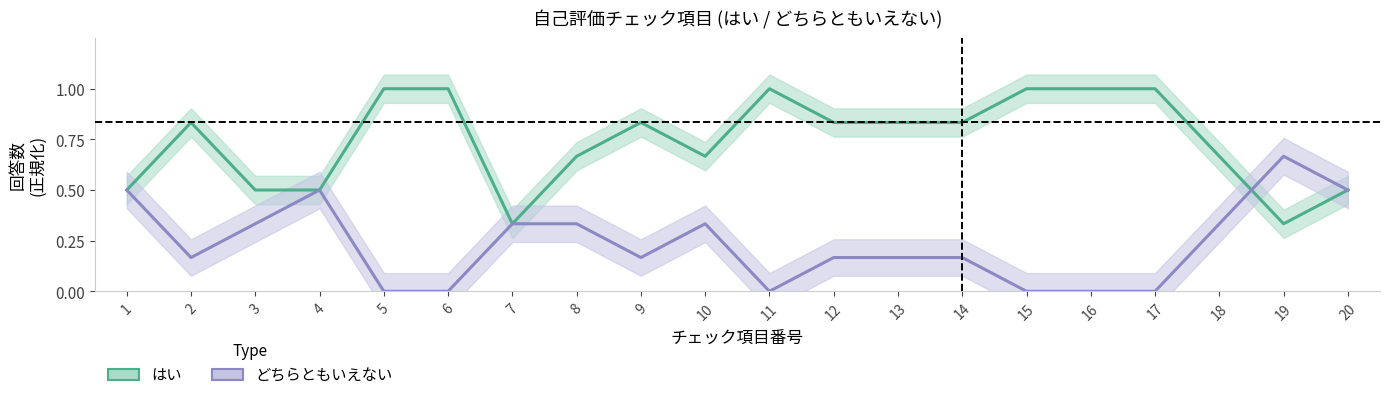

What is the highest value of the はい (Estimate) series?

1.0